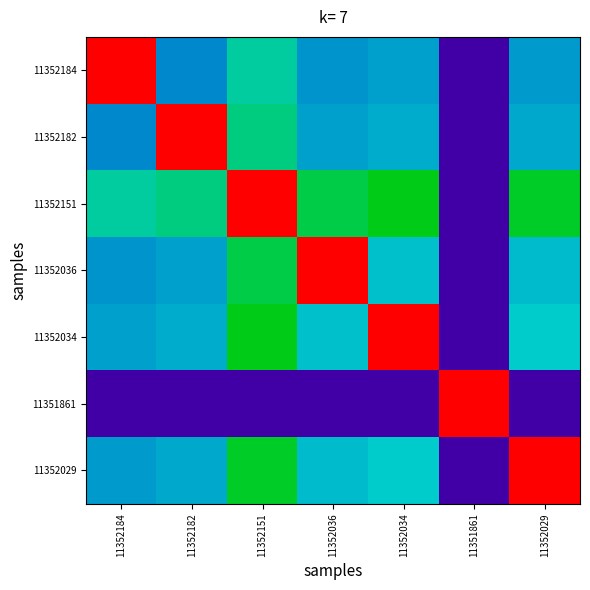

At how many categories does at least one series exceed 0?

7